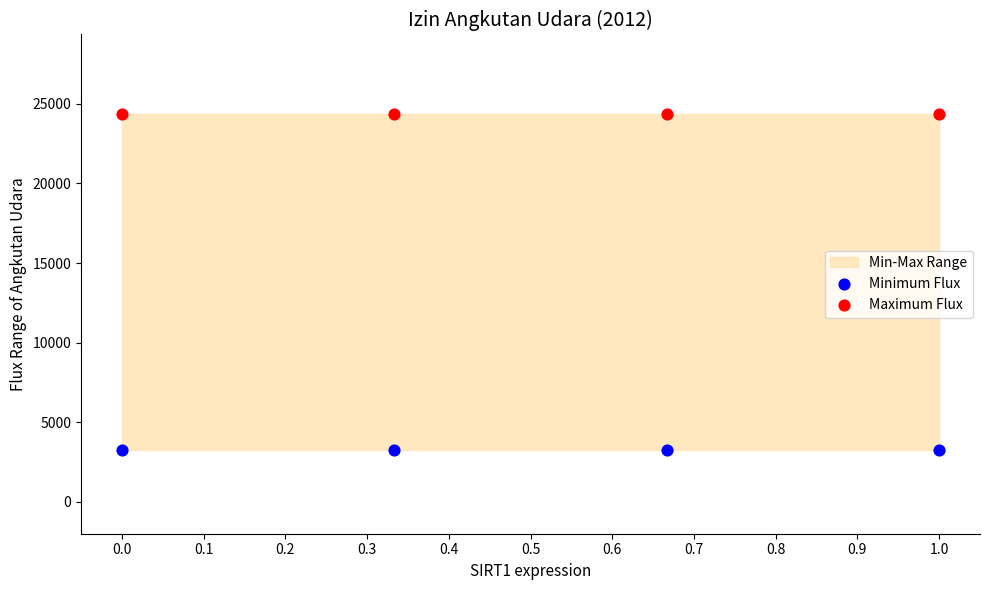

Which series contains the lowest Y value?

Minimum Flux